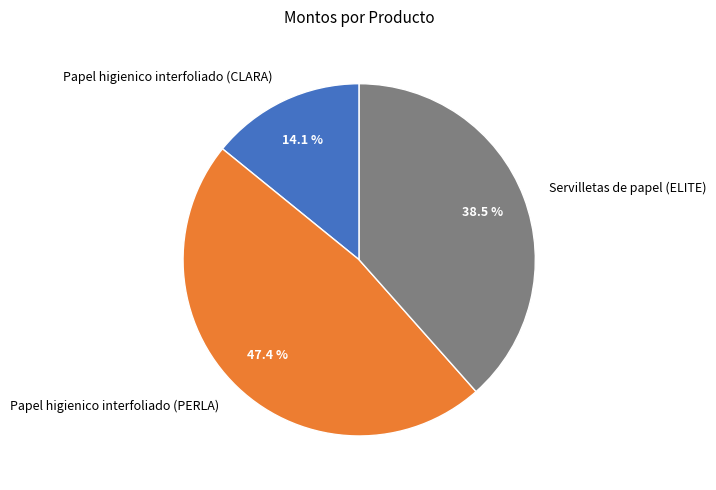

Which category has the biggest portion of the pie?

Papel higienico interfoliado (PERLA)